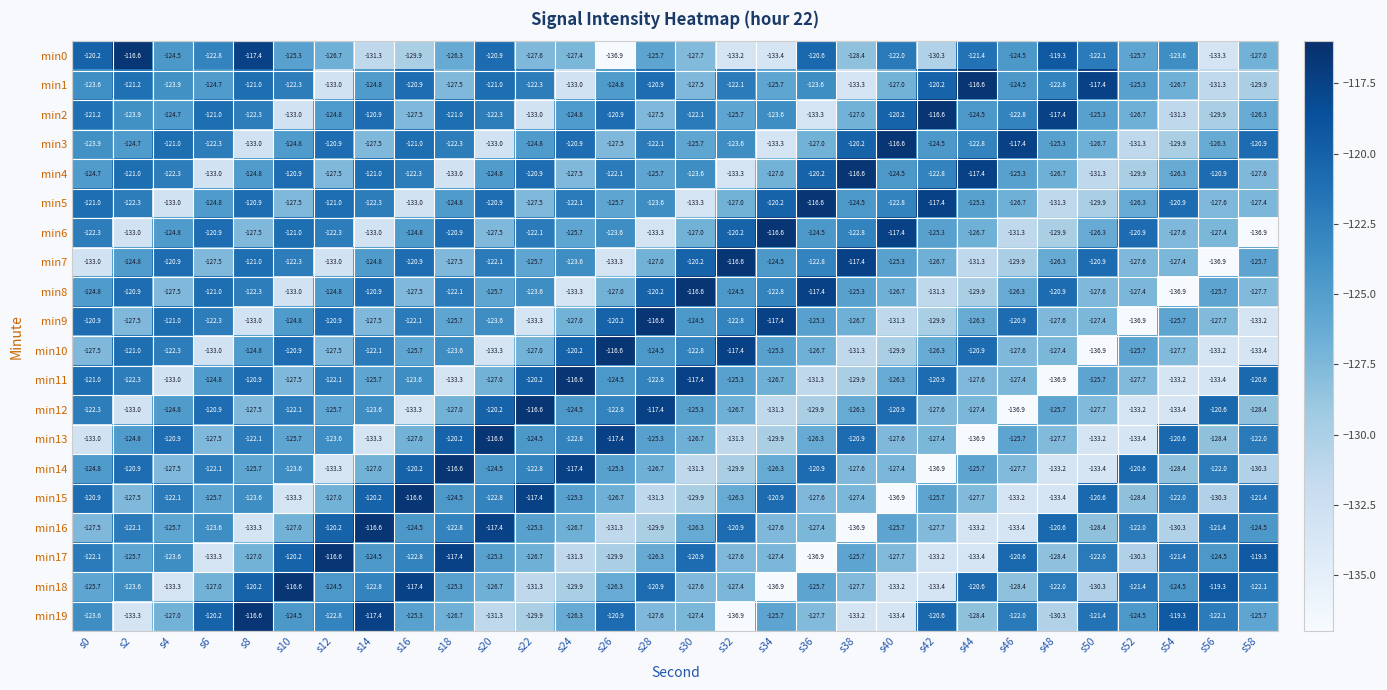

At which label does min17 first exceed -125?

s0